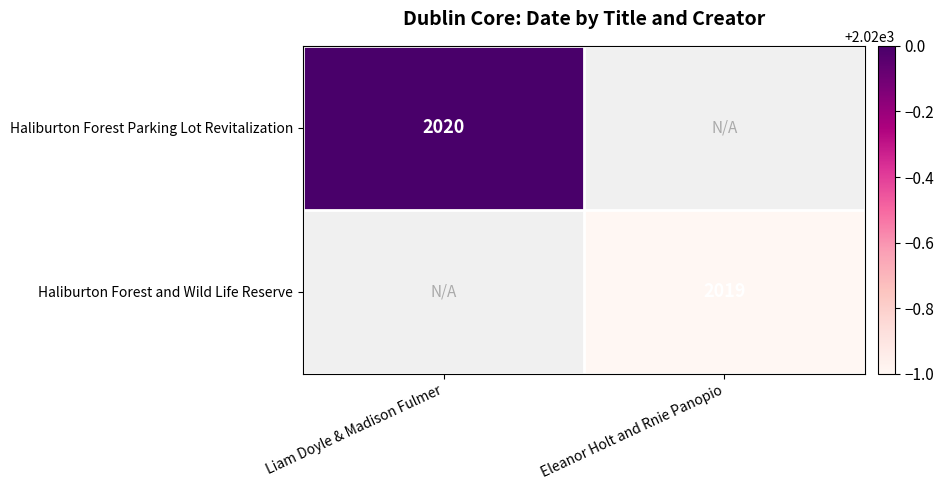

Which has a higher value, Eleanor Holt and Rnie Panopio or Liam Doyle & Madison Fulmer?

Liam Doyle & Madison Fulmer